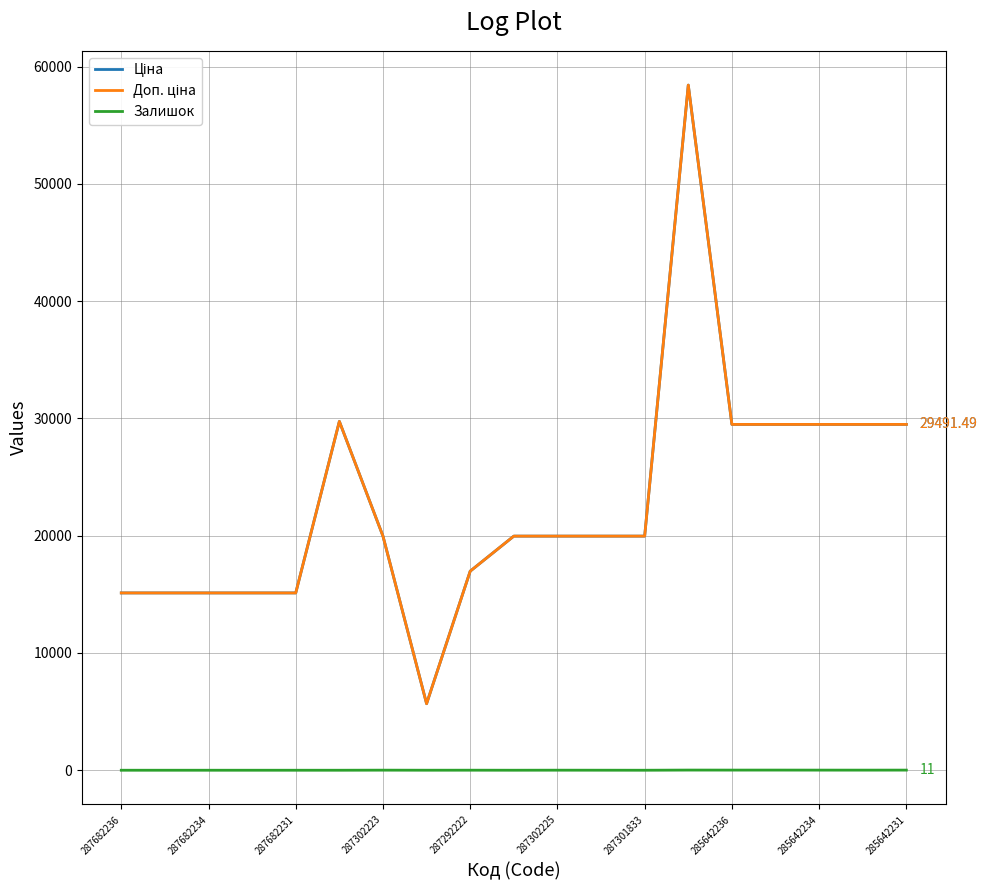

Does the chart have visible grid lines?

Yes